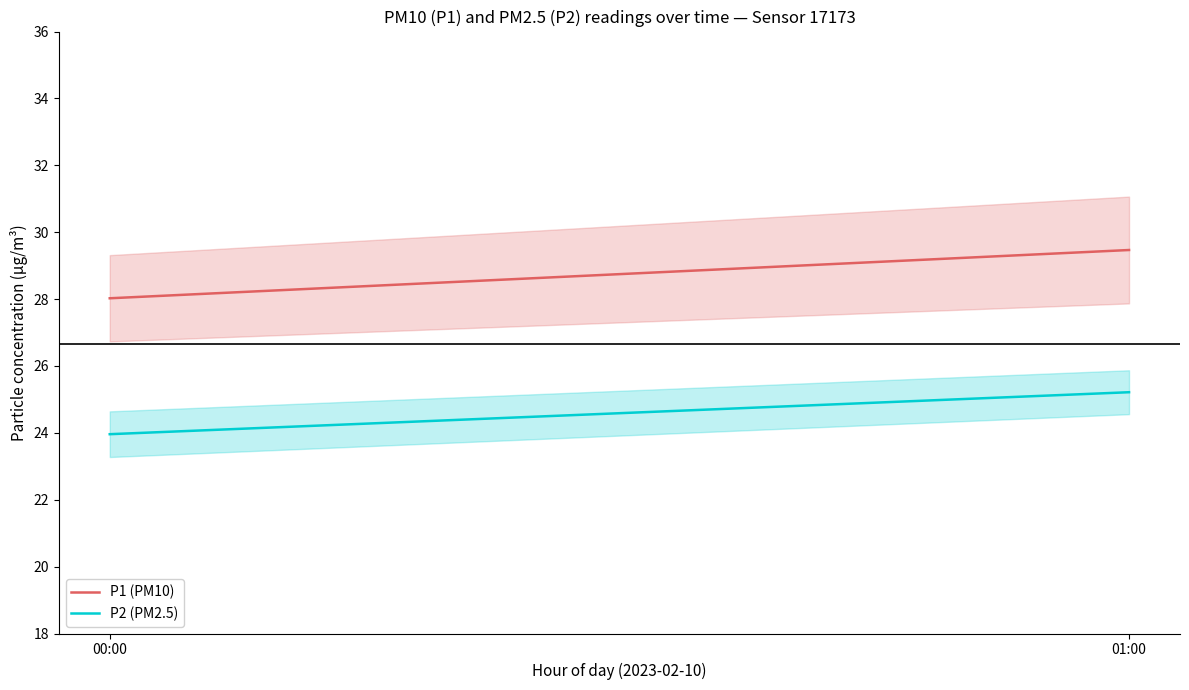

What are all the series names shown in the legend?

P1 (PM10), P2 (PM2.5)